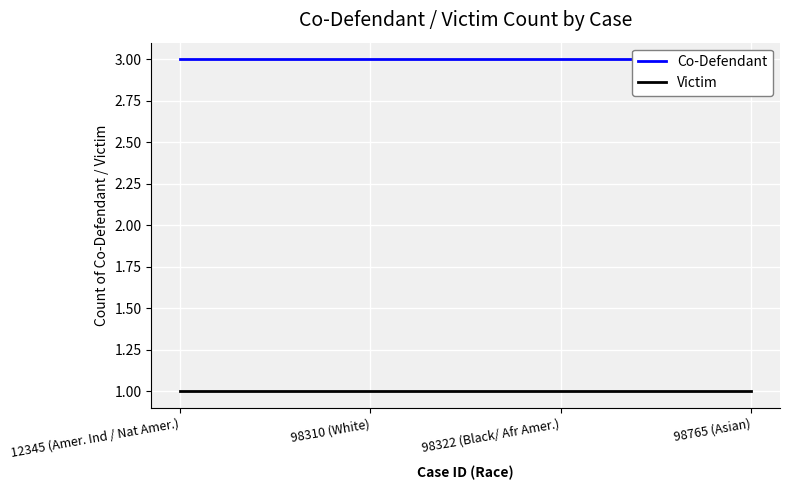

What is the value of the Co-Defendant point at the 4th from the left?

3